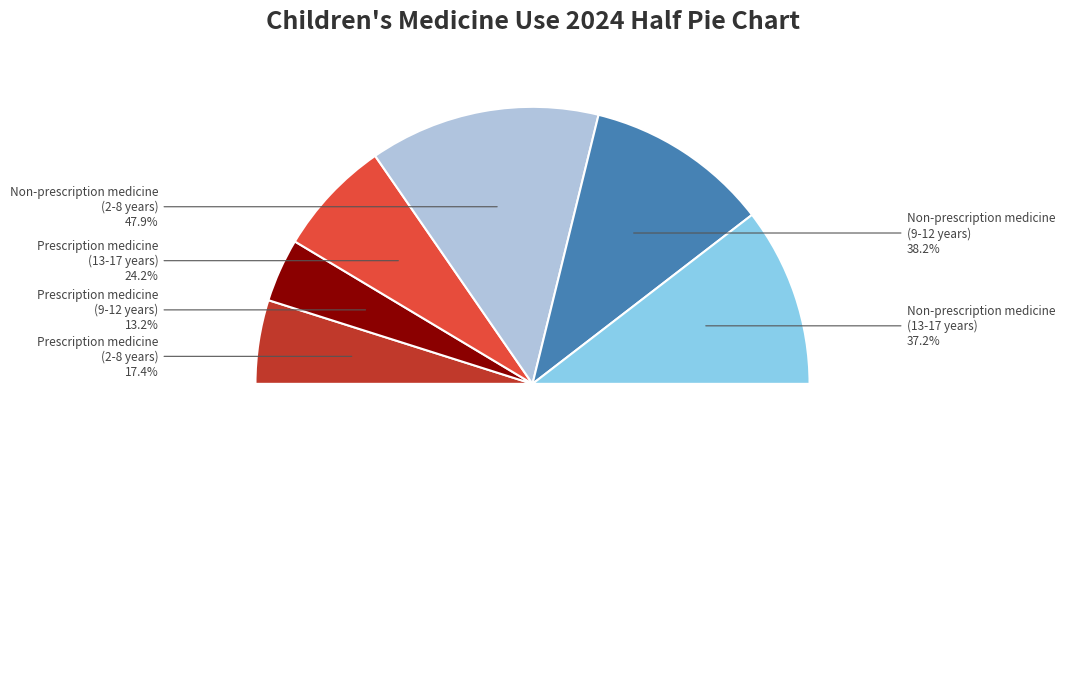

What is the ratio of the value at Non-prescription medicine
(2-8 years) to the value at Prescription medicine
(2-8 years)?

2.8